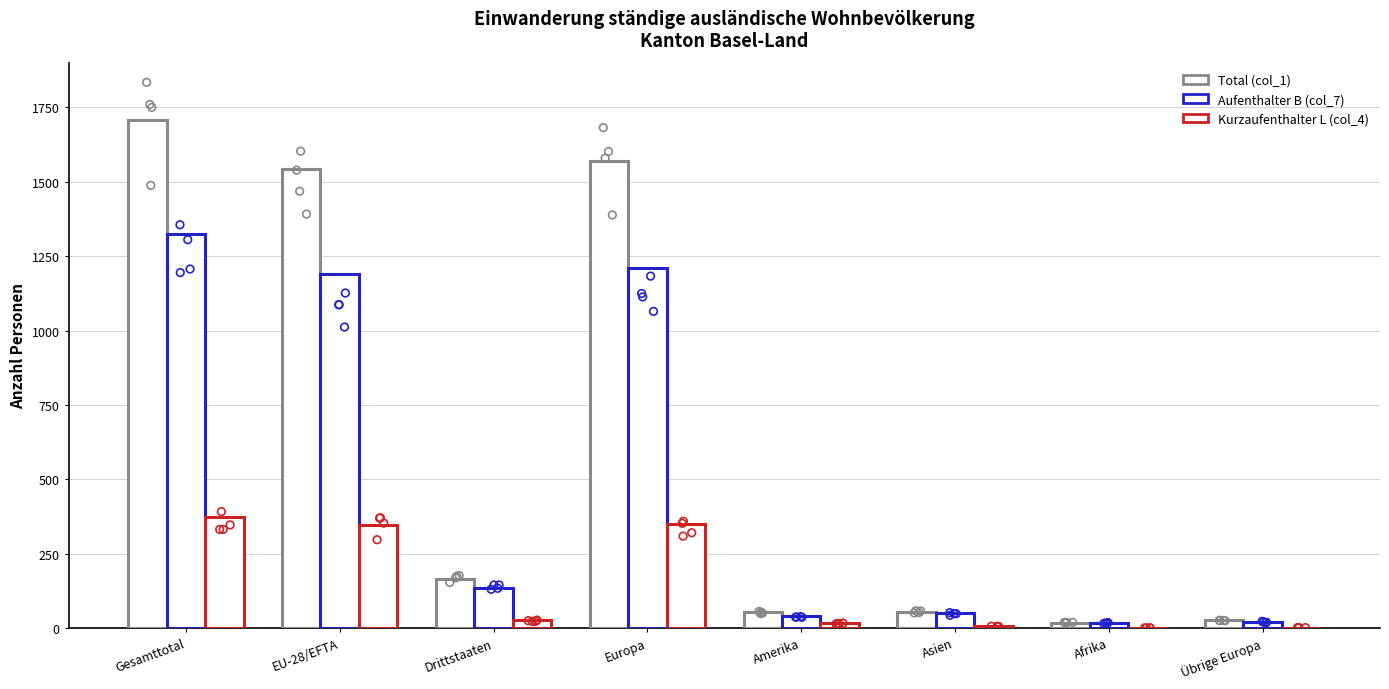

At which category is the sum across all series the highest?

Gesamttotal